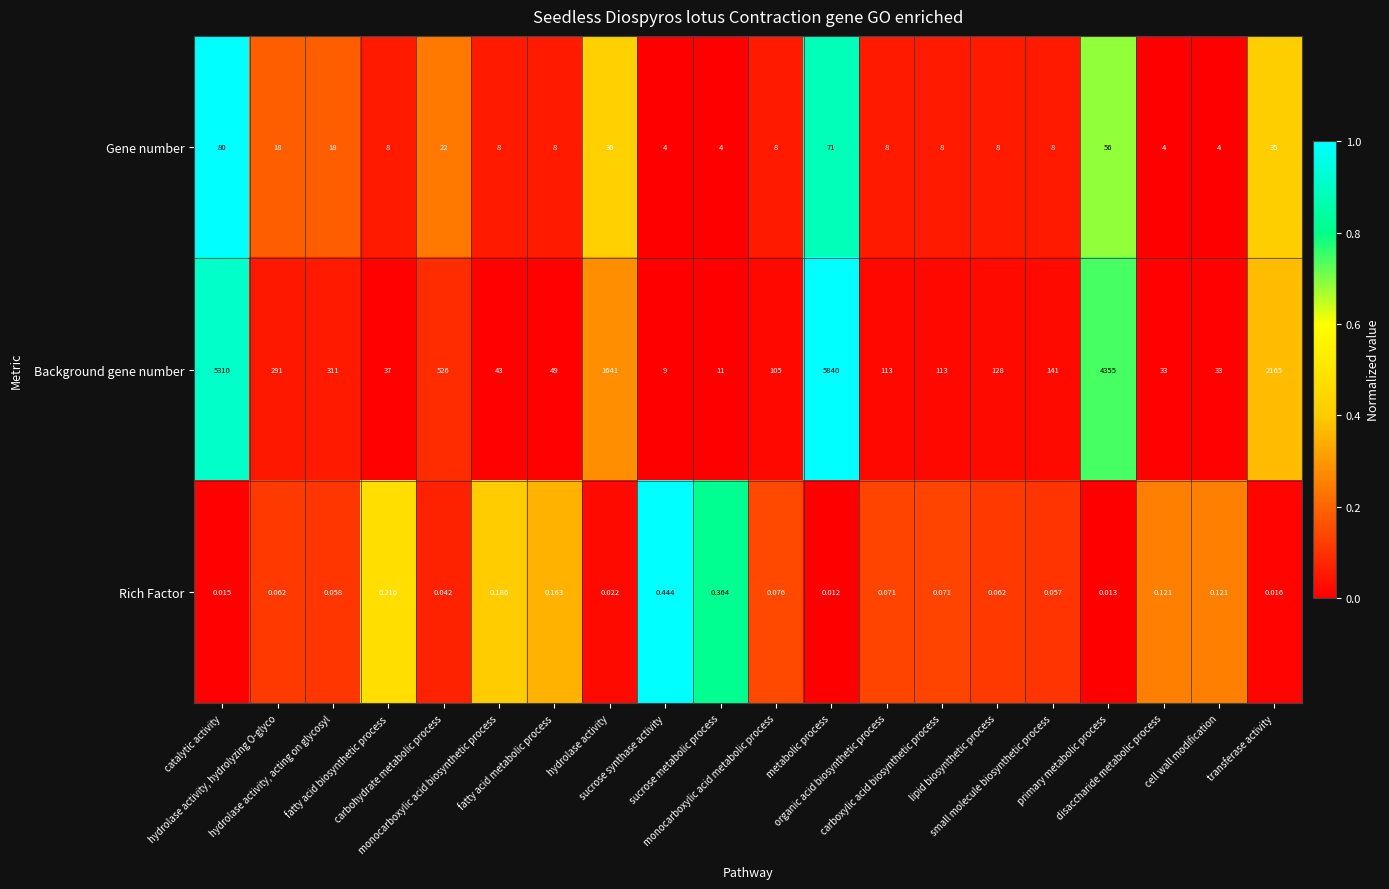

Which series has the largest range (max minus min)?

Background gene number